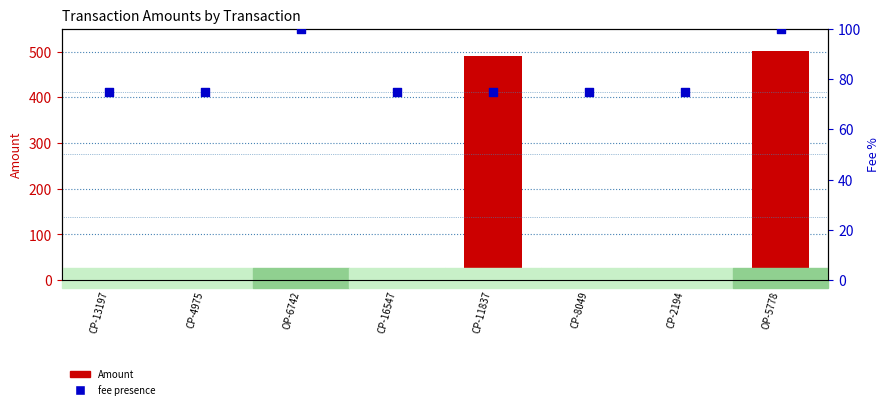

At which category is the sum across all series the highest?

OP-5778